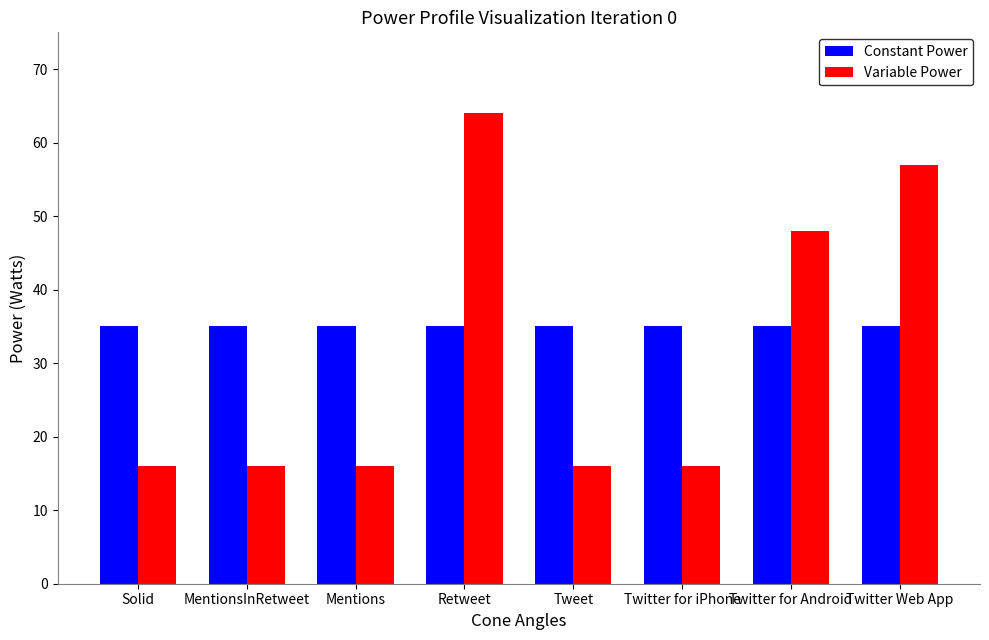

At which label does Variable Power reach its peak?

Retweet